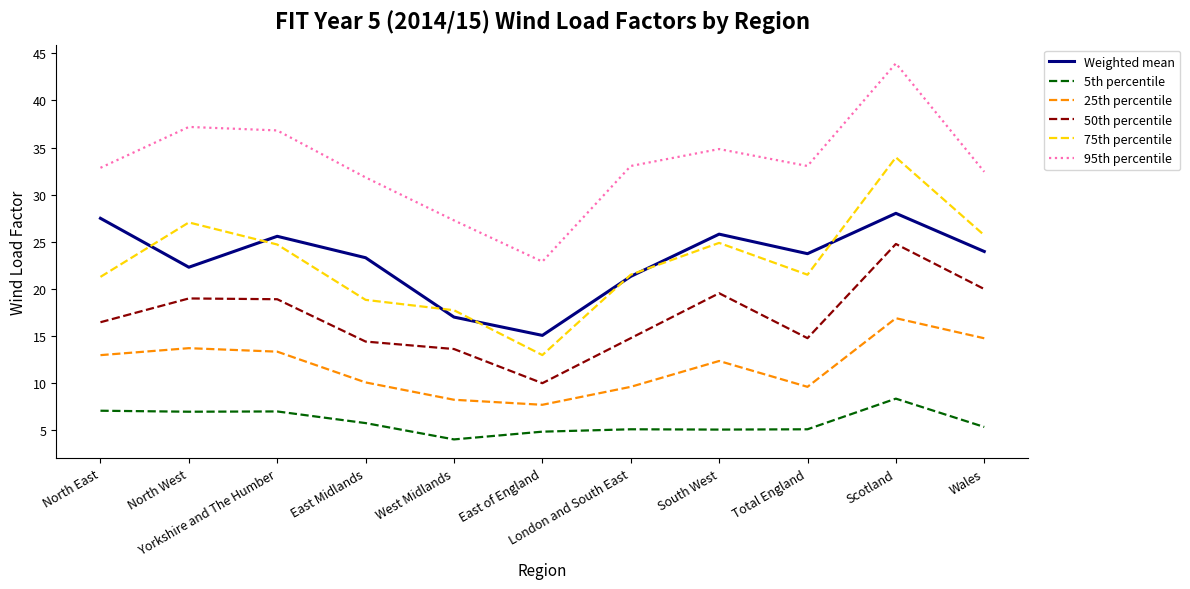

At which category is the sum across all series the highest?

Scotland